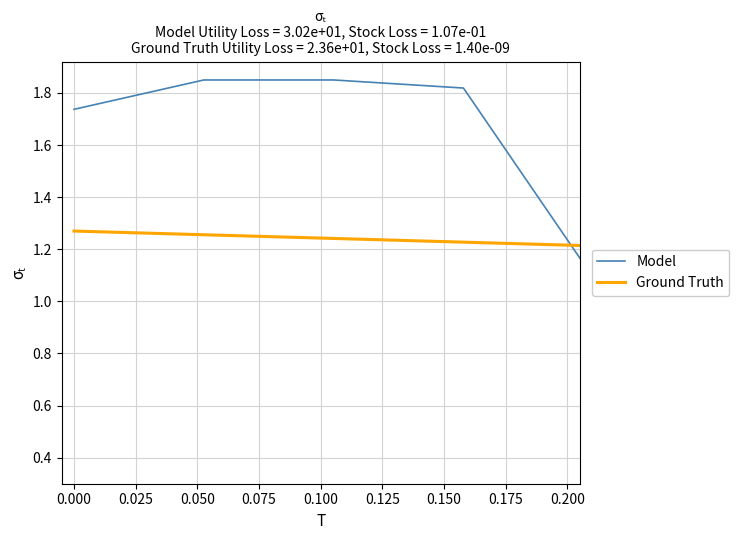

List the series in order of their peak value, highest first.

Model, Ground Truth